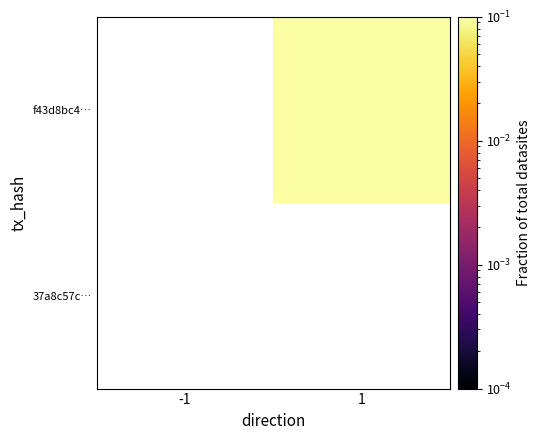

Rank the series by their maximum value, from lowest to highest.

37a8c57c…, f43d8bc4…